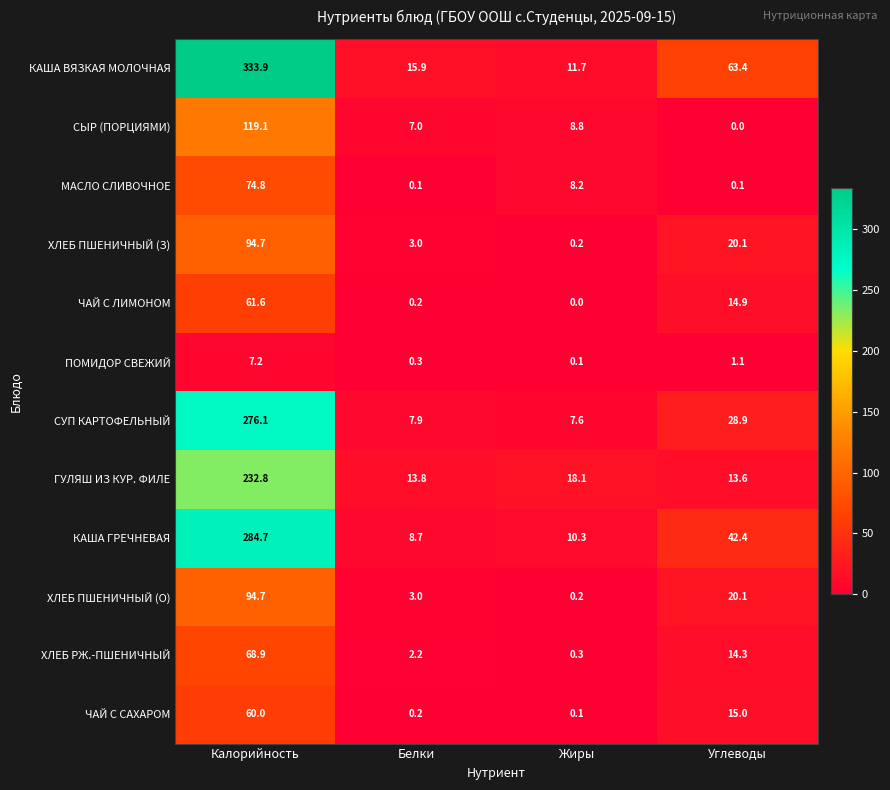

List the labels in order of КАША ГРЕЧНЕВАЯ value, smallest first.

Белки, Жиры, Углеводы, Калорийность